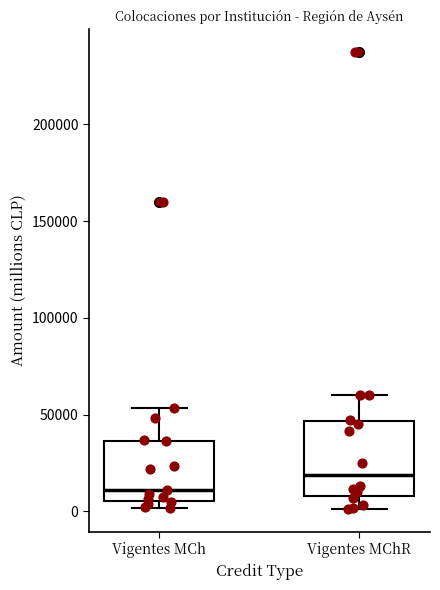

Comparing the boxes themselves (not the whiskers), which one is the tallest?

Vigentes MChR